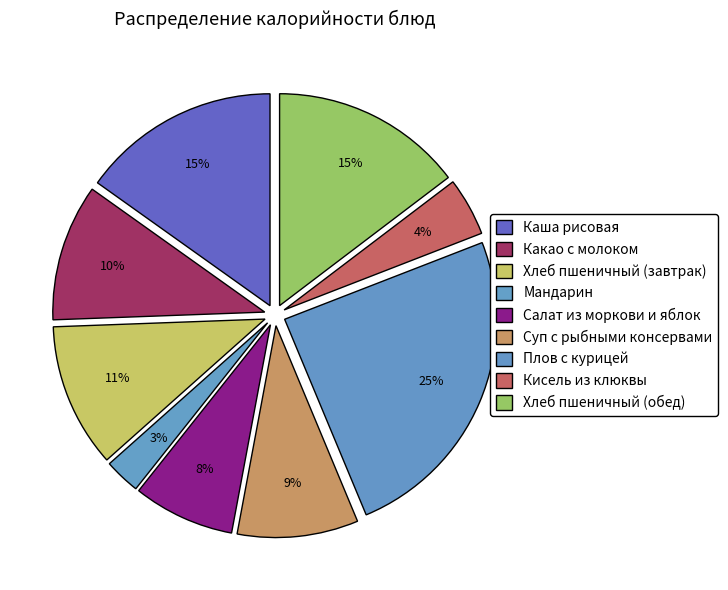

Which category has the smallest portion of the pie?

Мандарин